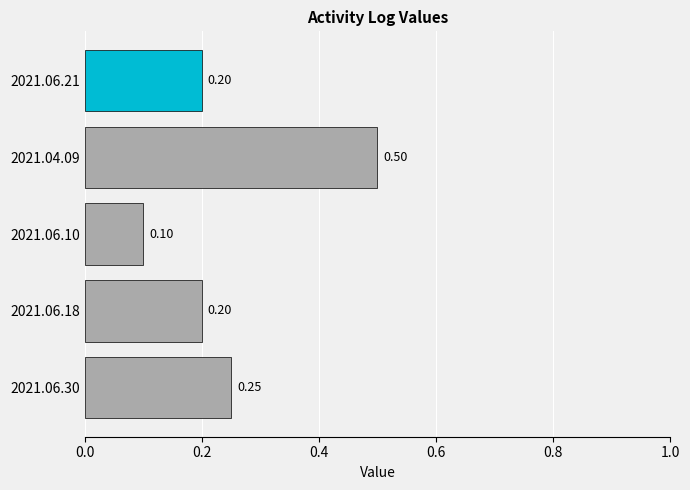

What is the difference between the maximum and minimum values?

0.4